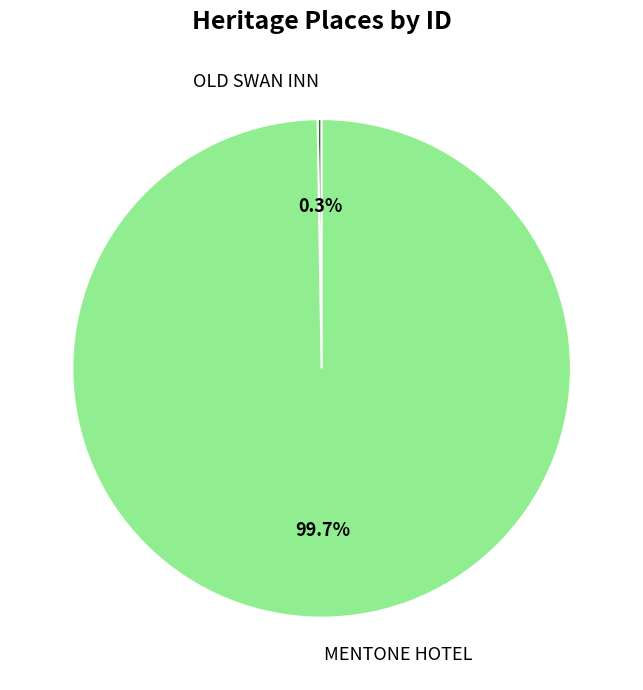

To the nearest percent, what is the difference between the largest and smallest slice percentages?

99%